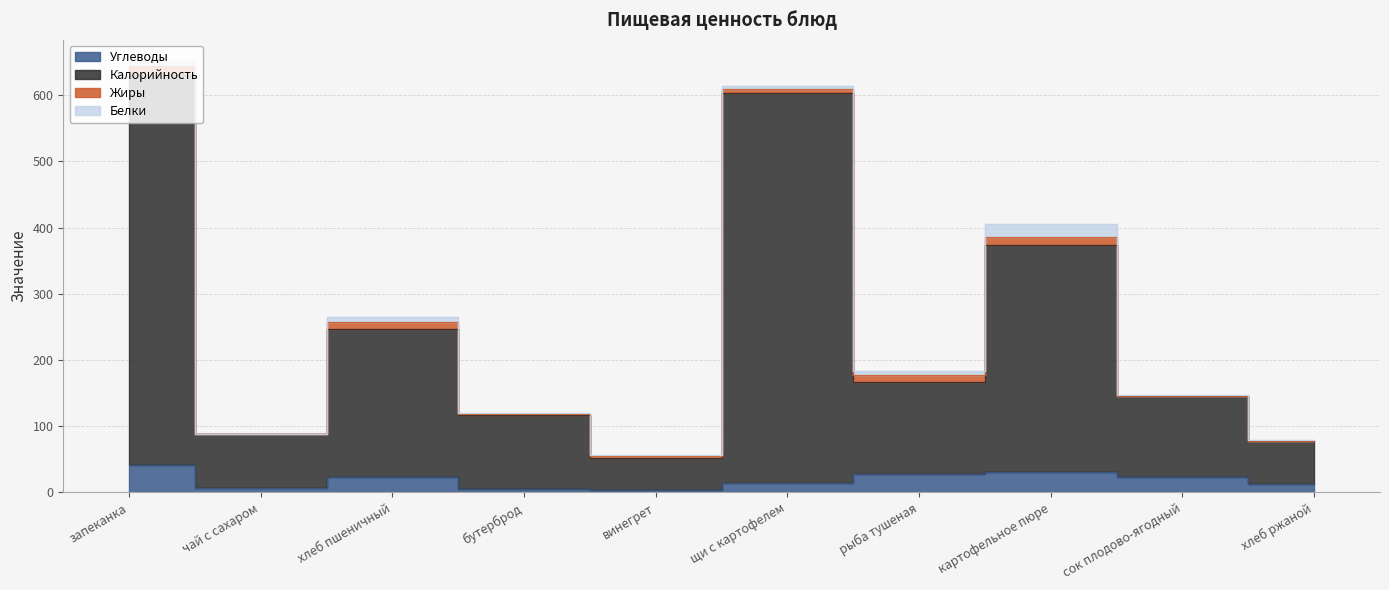

What is the label of the 2nd point from the right?

сок плодово-ягодный